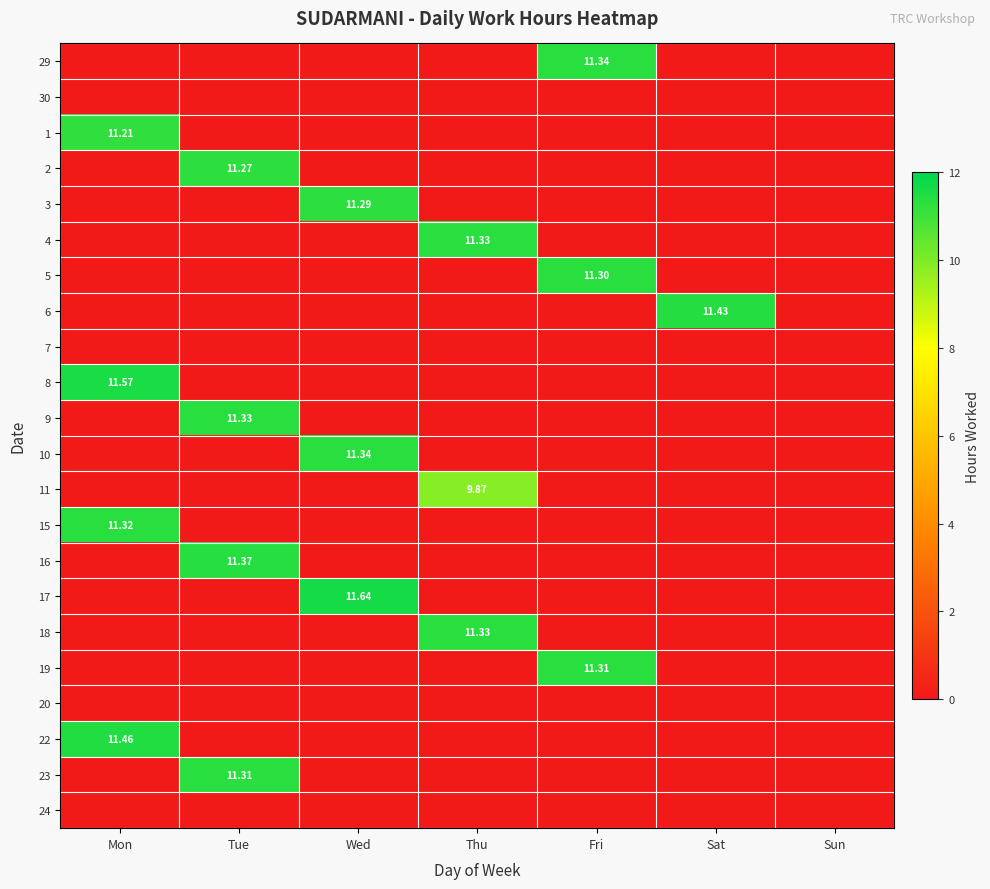

Is it true that 6 equals -3.9 at Sun?

False